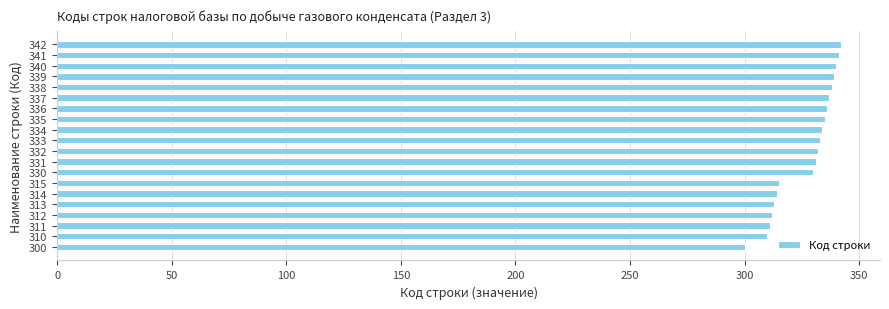

How many data points does each series have?

20